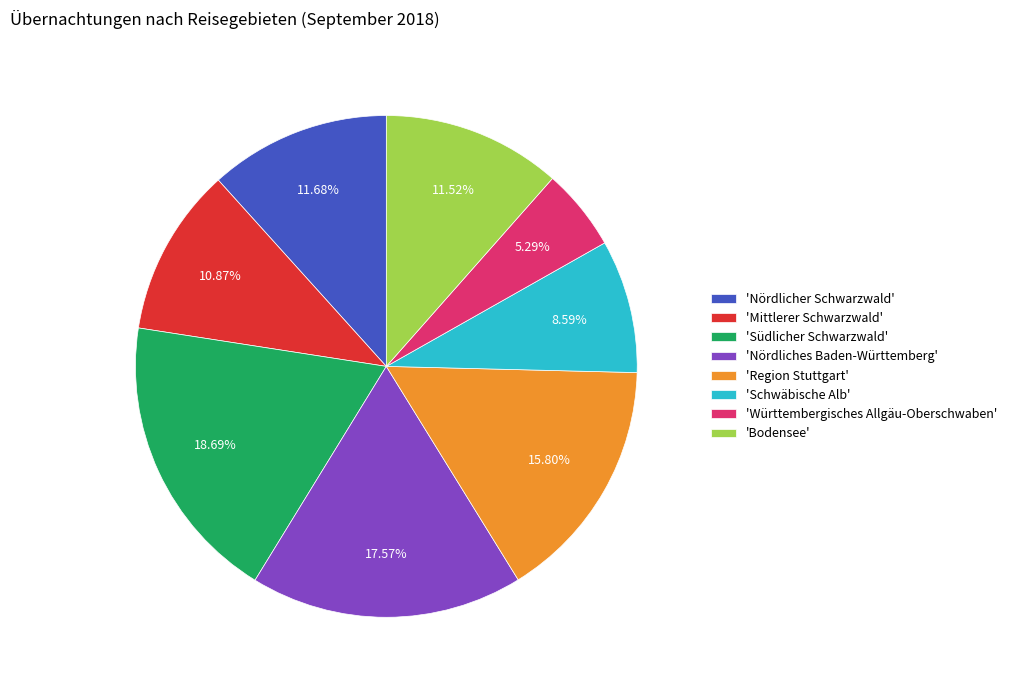

To the nearest percent, what is the average slice percentage?

12%